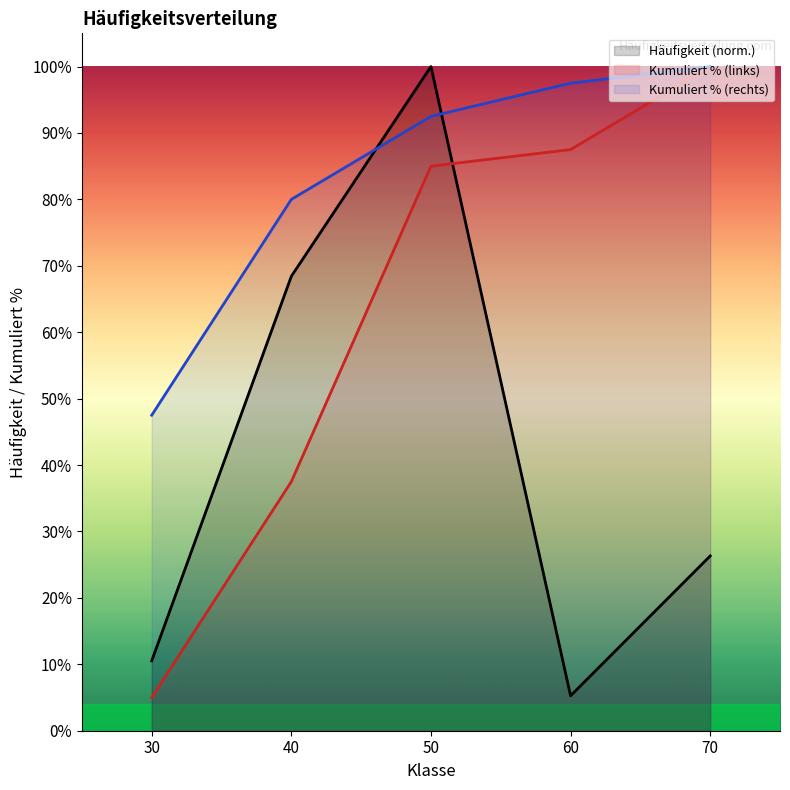

Which series has the largest total across all categories?

Kumuliert % (rechts)